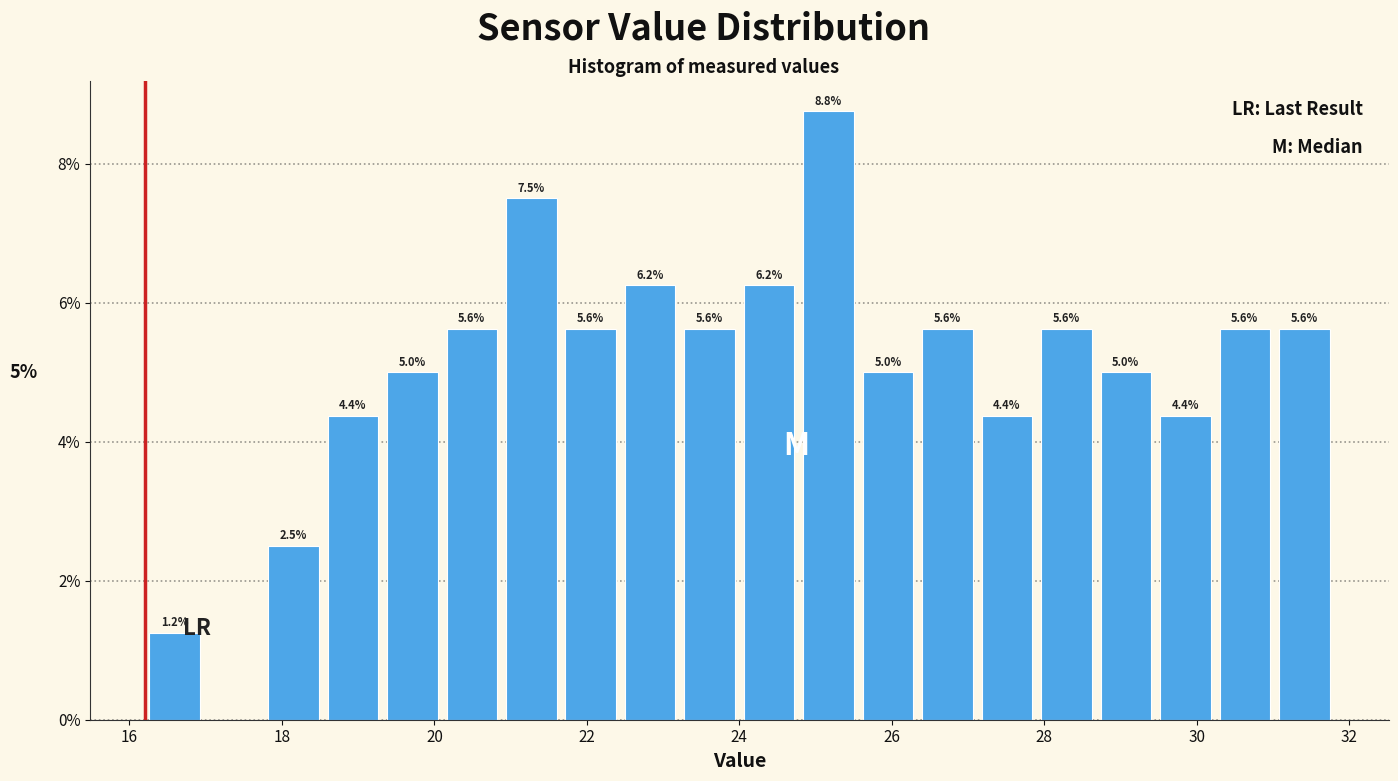

Read against the x-axis, roughly where is the centre of the tallest bar?

25.2